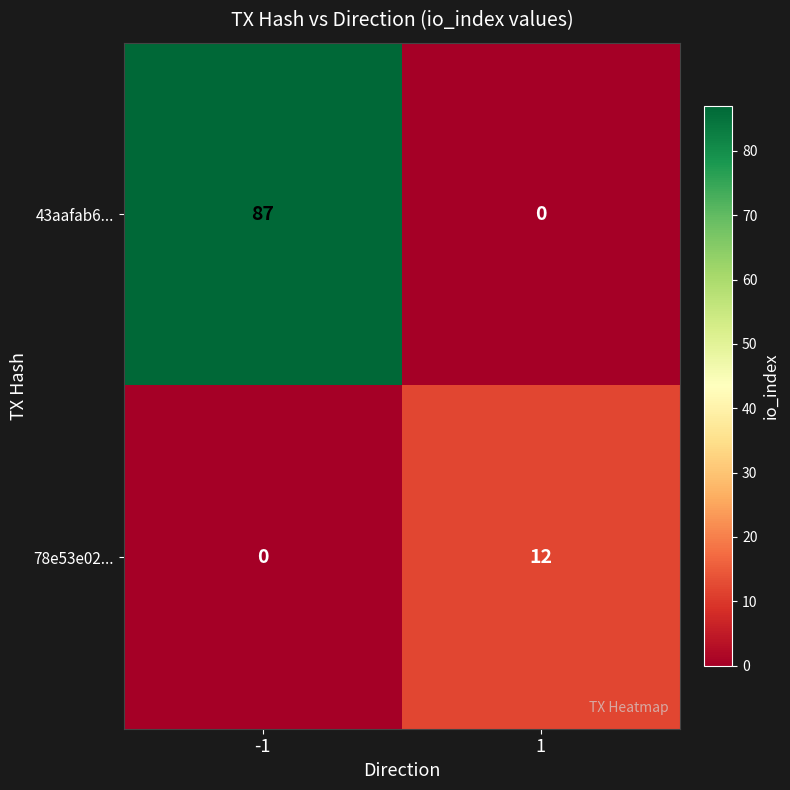

What is the average value of the 43aafab6... series?

44